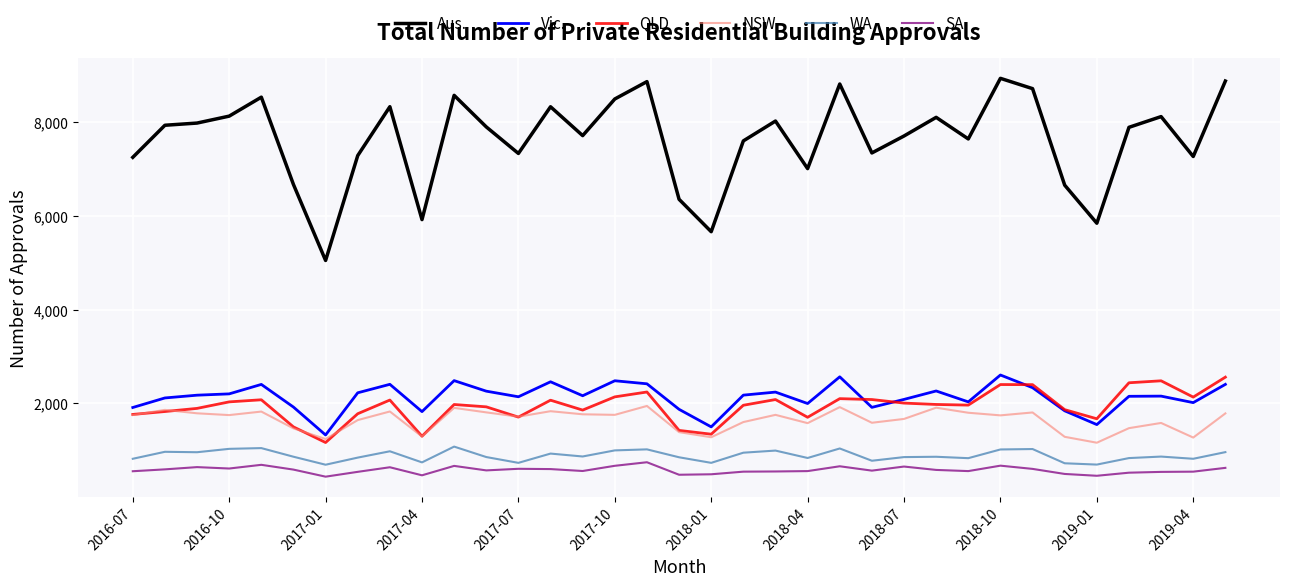

True or false: SA and QLD intersect in this chart.

False